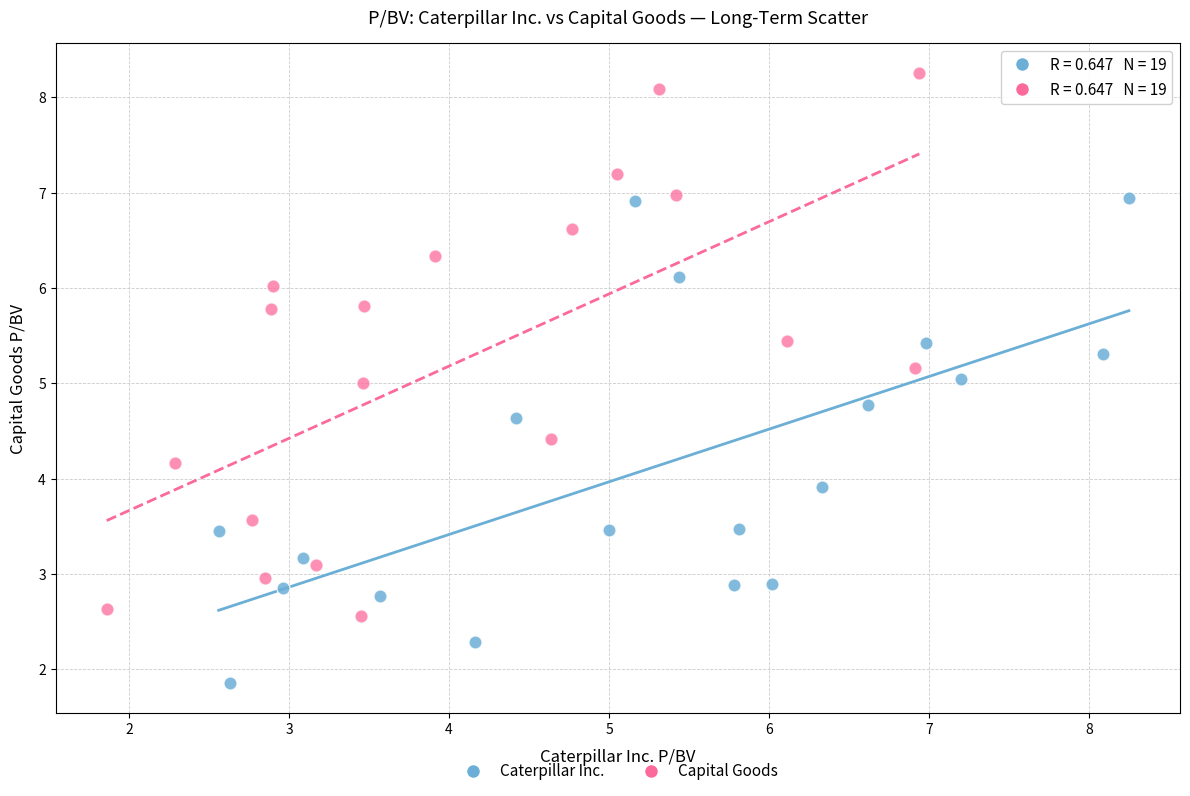

Which series has the widest spread of Y values?

Capital Goods